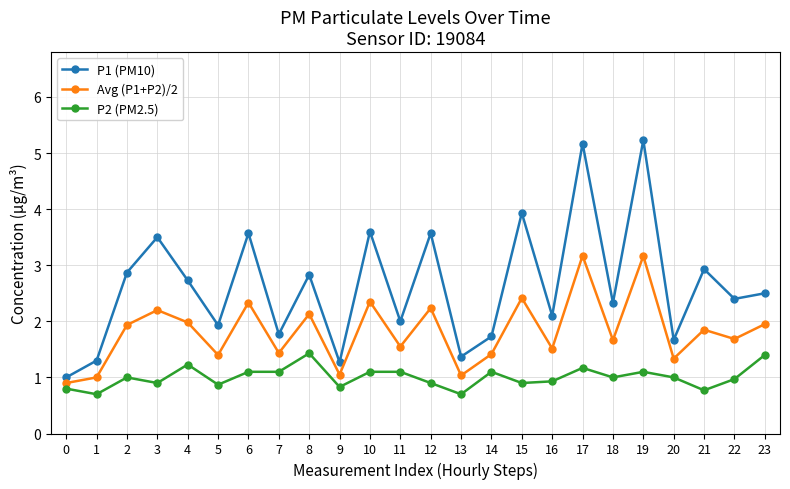

What is the minimum value for P1 (PM10)?

1.0